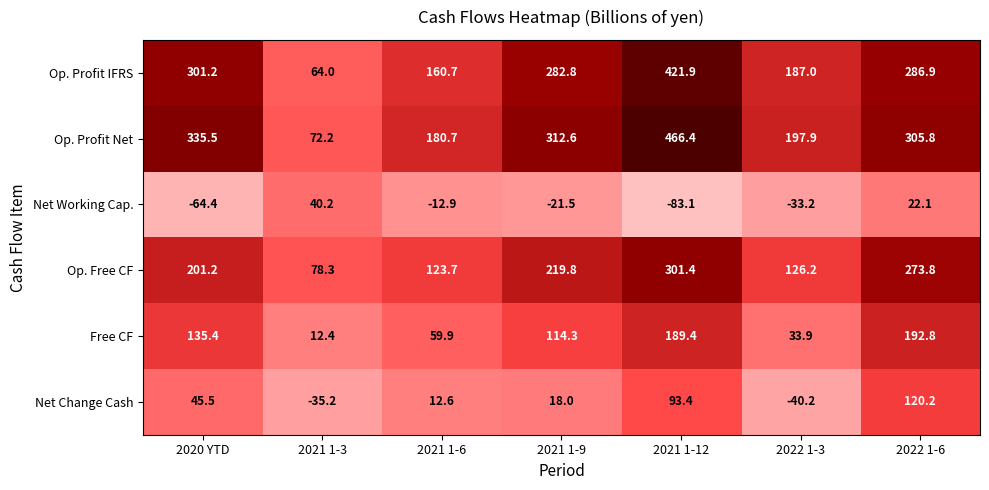

What is the average value of the Op. Profit IFRS series?

243.5